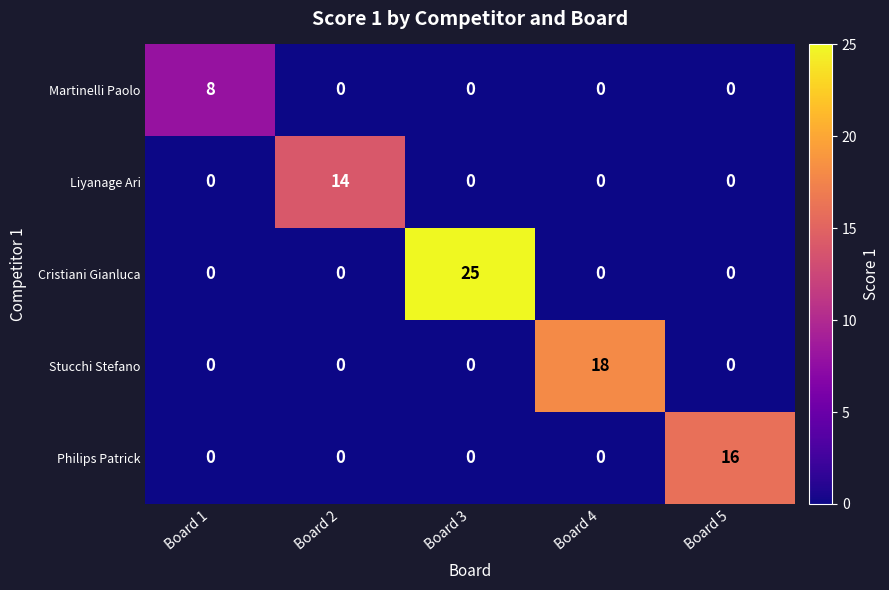

True or false: Cristiani Gianluca has a value of 0 at Board 5.

True